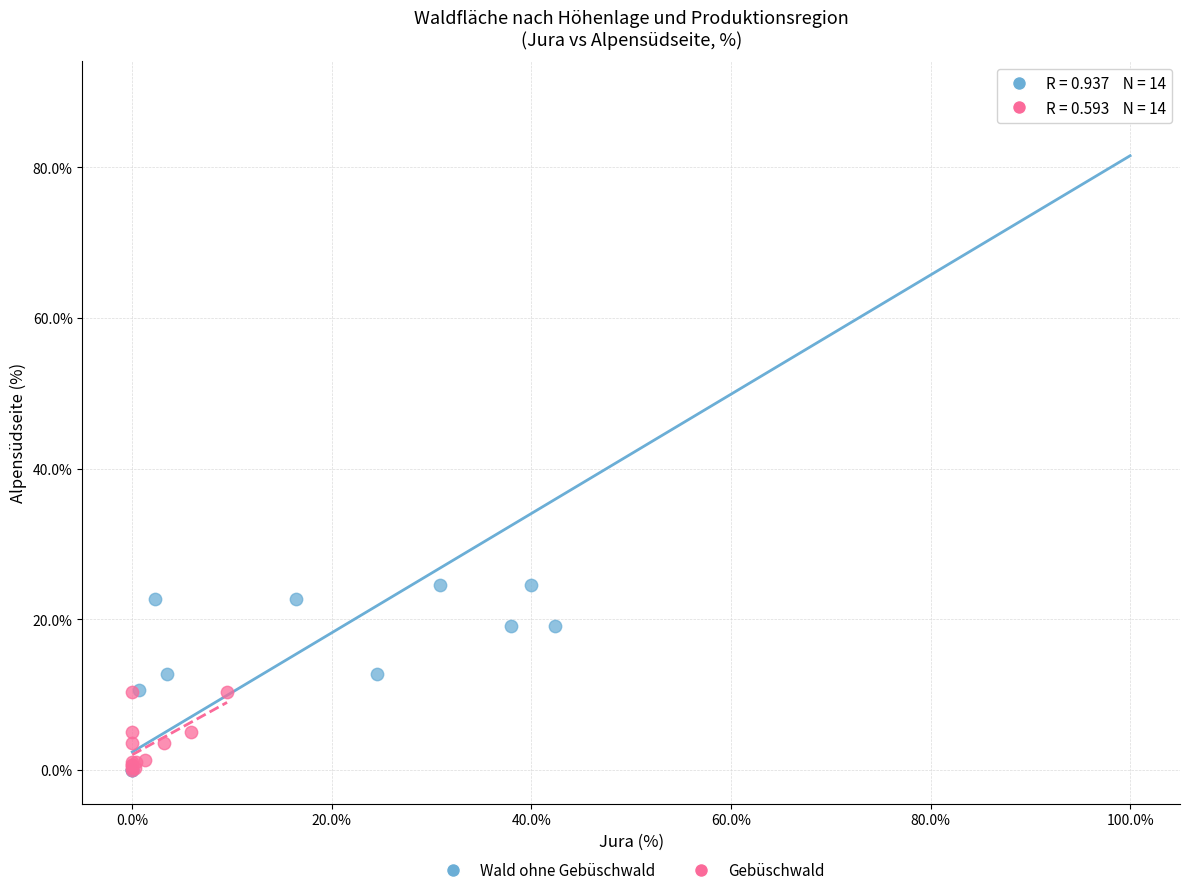

Which series has the widest spread of Y values?

Wald ohne Gebüschwald